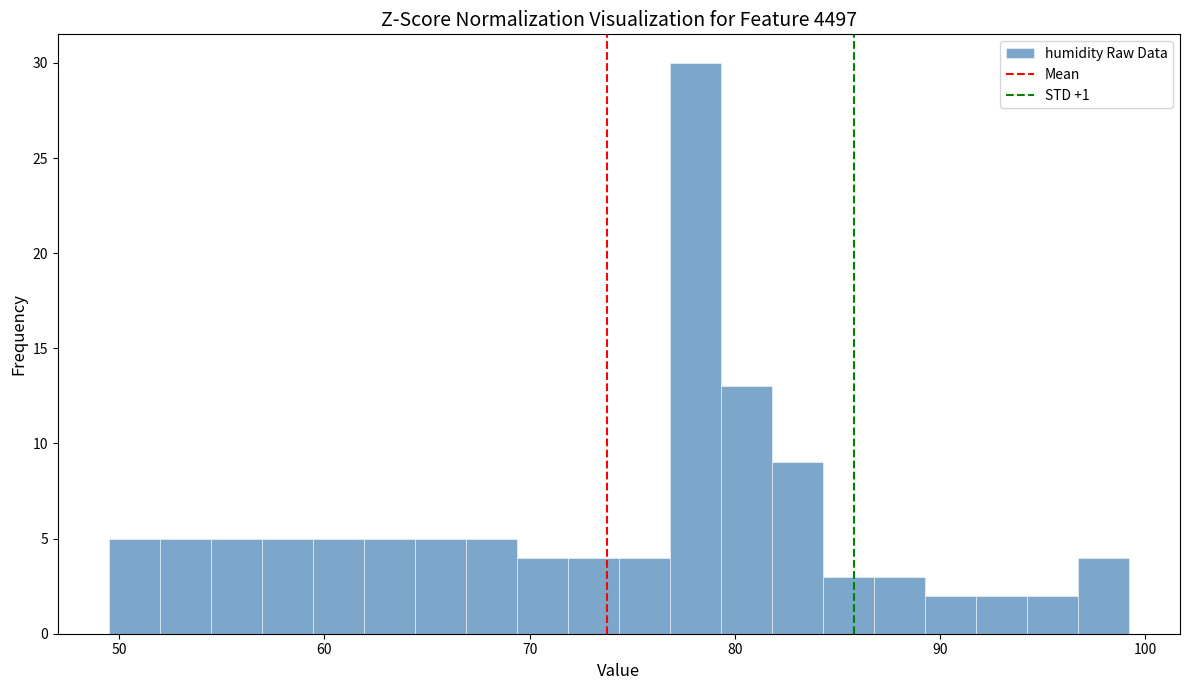

Read against the x-axis, roughly where is the centre of the tallest bar?

78